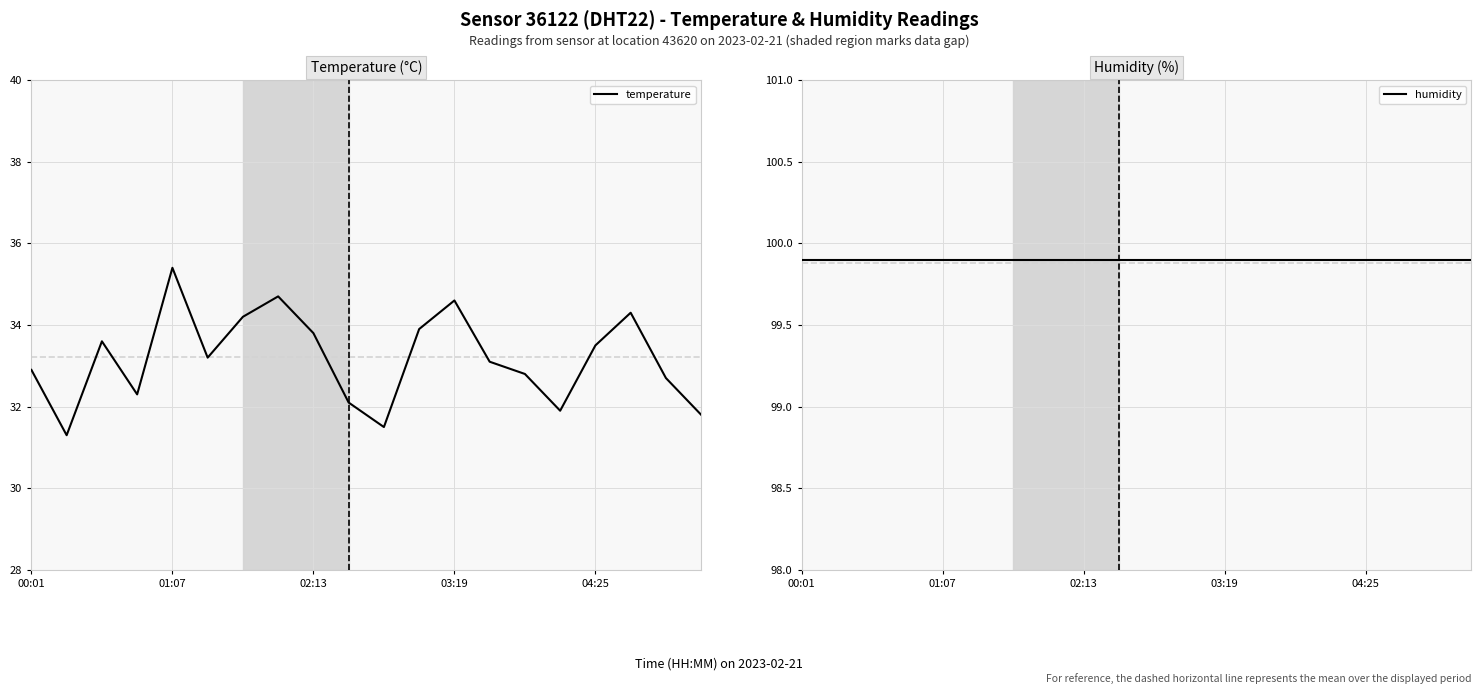

What is the maximum value for temperature?

35.4